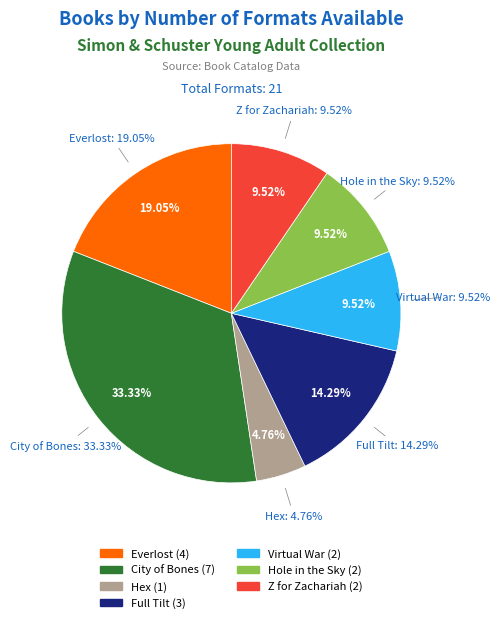

What percentage is NOT represented by Virtual War?

90.5%